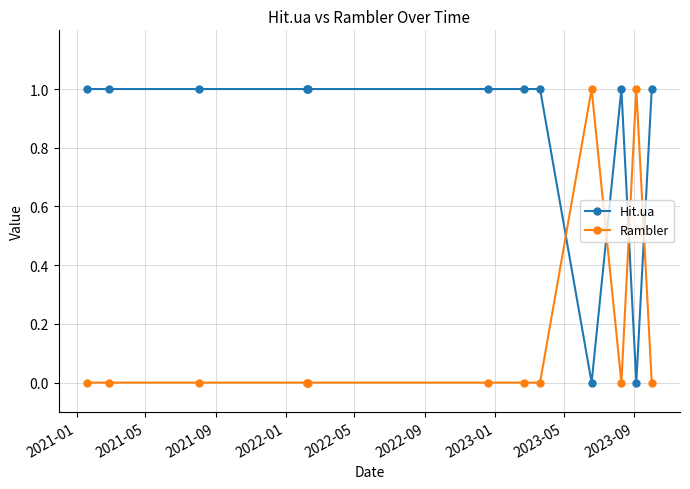

True or false: Rambler and Hit.ua intersect in this chart.

True